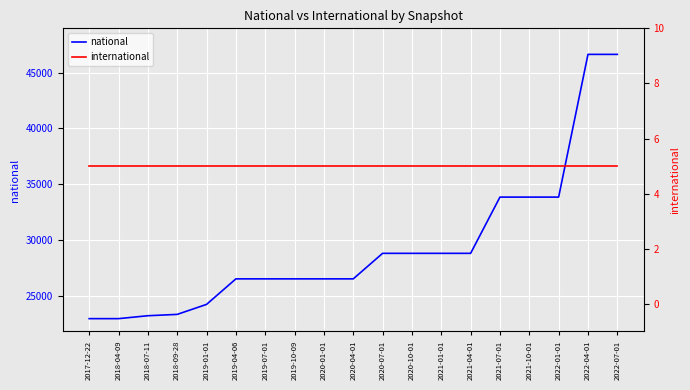

What is the smallest value displayed?

5